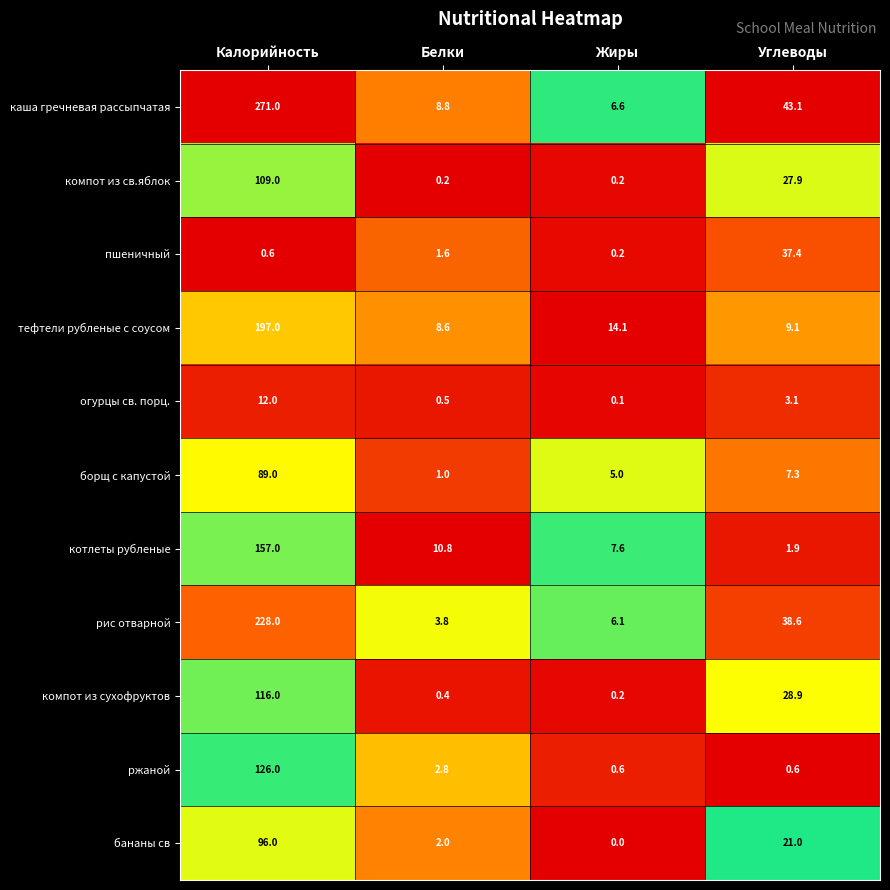

What is the sum of the компот из сухофруктов values at Жиры and Углеводы?

29.1